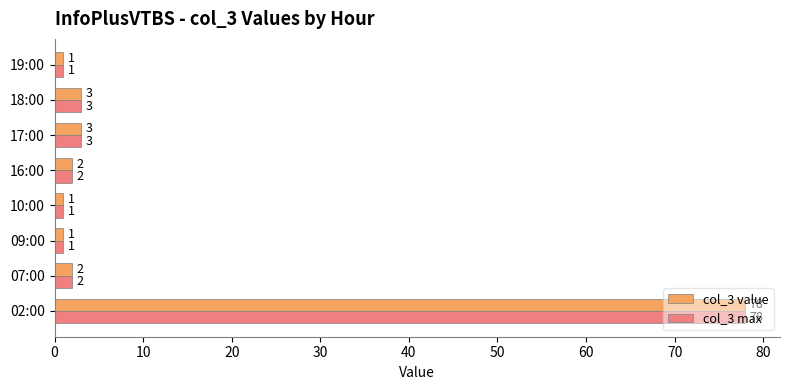

What is the smallest value displayed?

1